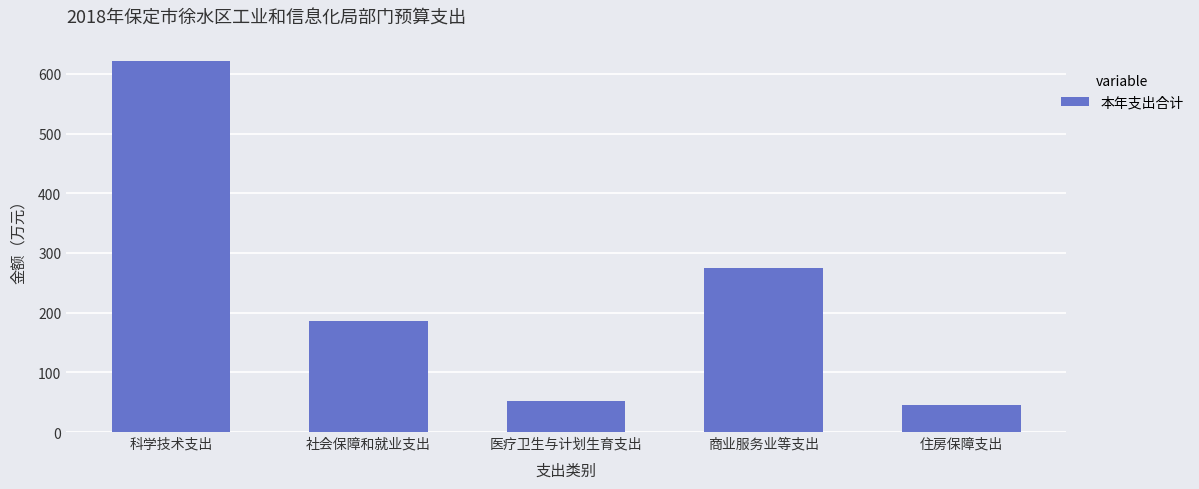

List the labels in order of value, smallest first.

住房保障支出, 医疗卫生与计划生育支出, 社会保障和就业支出, 商业服务业等支出, 科学技术支出